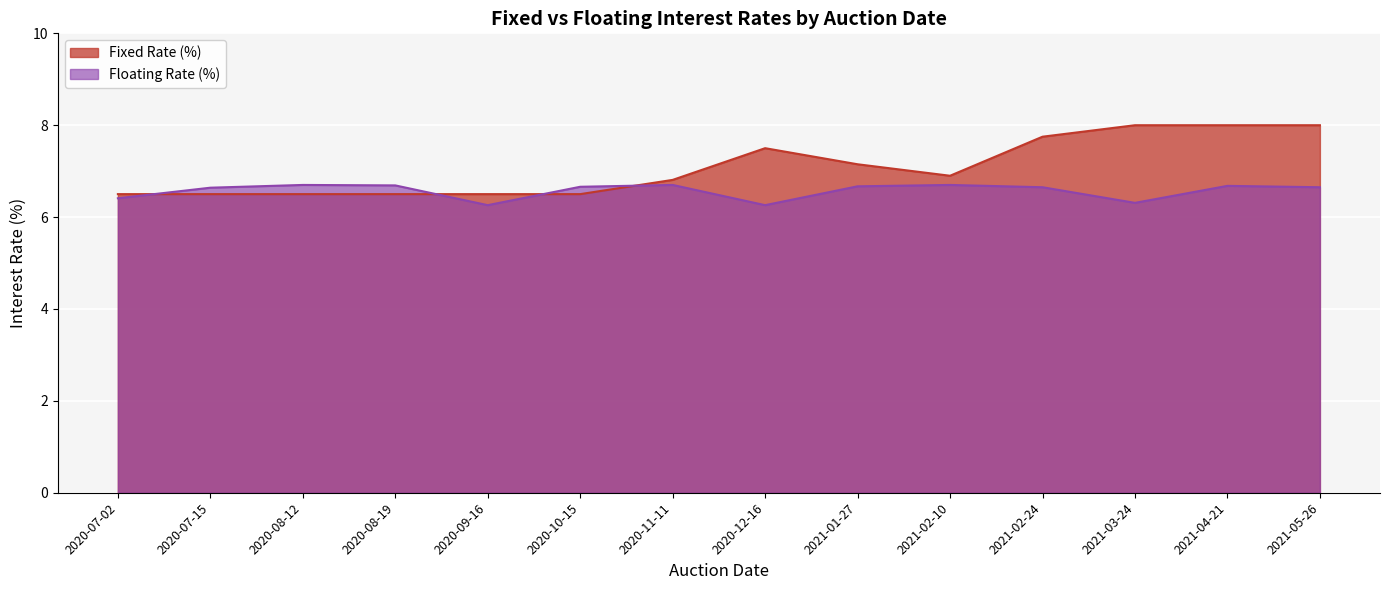

Reading left to right, extract all data points from this chart.

Fixed Rate (%): 6.5	6.5	6.5	6.5	6.5	6.5	6.8	7.5	7.2	6.9	7.8	8.0	8.0	8.0
Floating Rate (%): 6.4	6.6	6.7	6.7	6.3	6.7	6.7	6.3	6.7	6.7	6.7	6.3	6.7	6.7